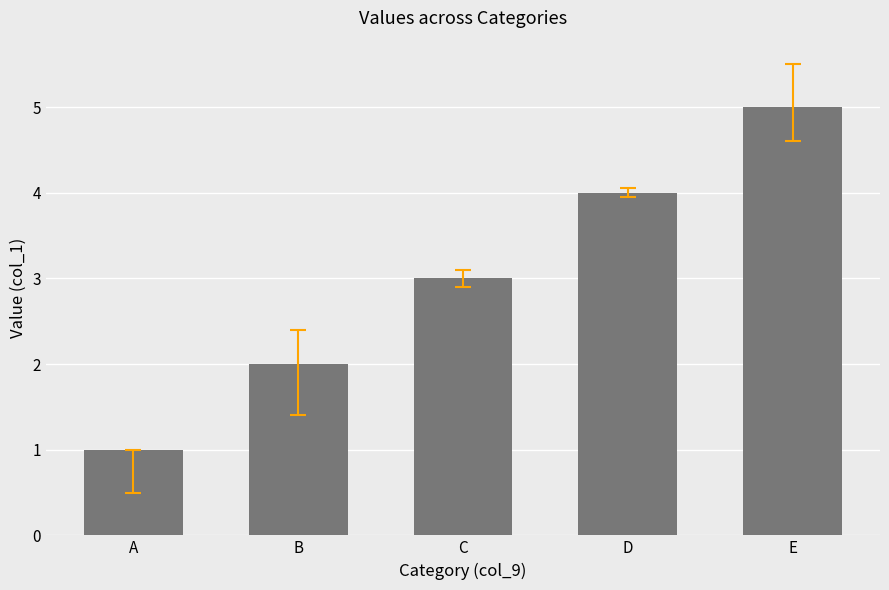

What is the value of the 4th bar from the left?

4